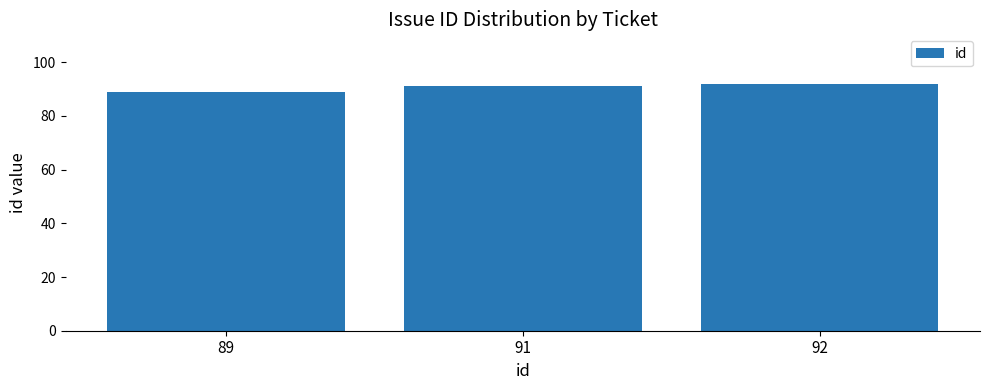

Is it true that the value at 92 is 56?

False